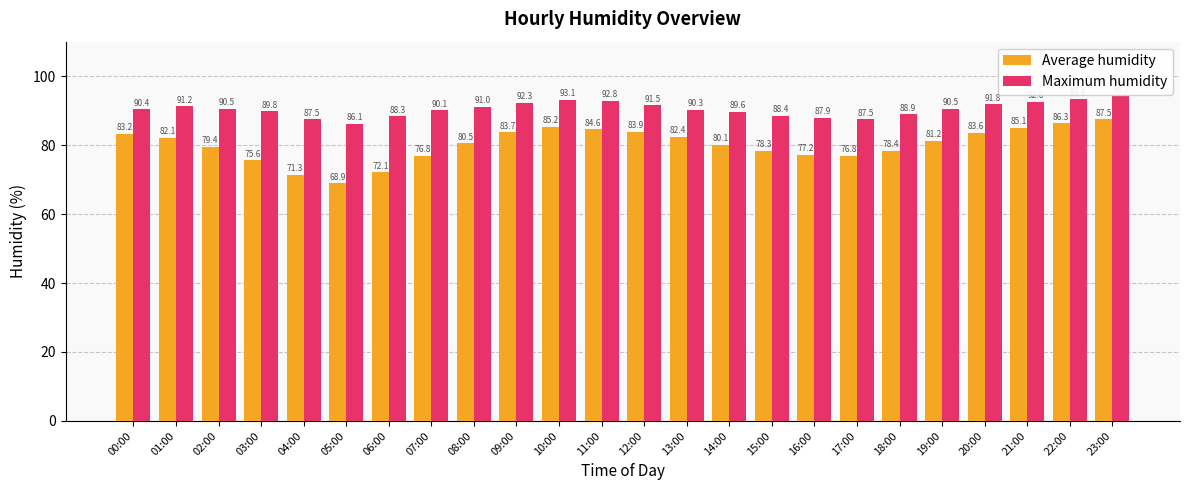

What position from the left is 03:00?

4